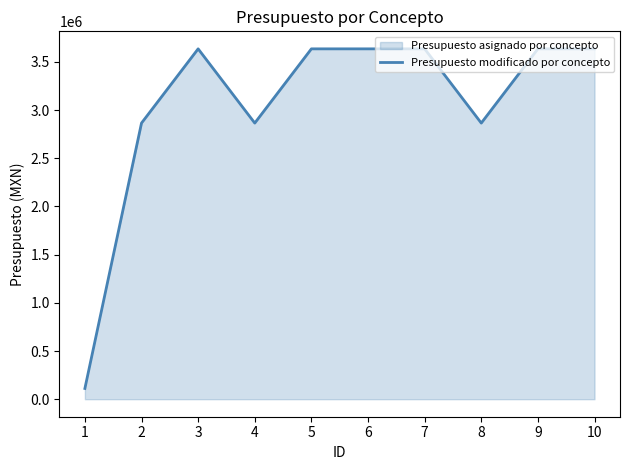

What is the sum of all values?

30516456.3